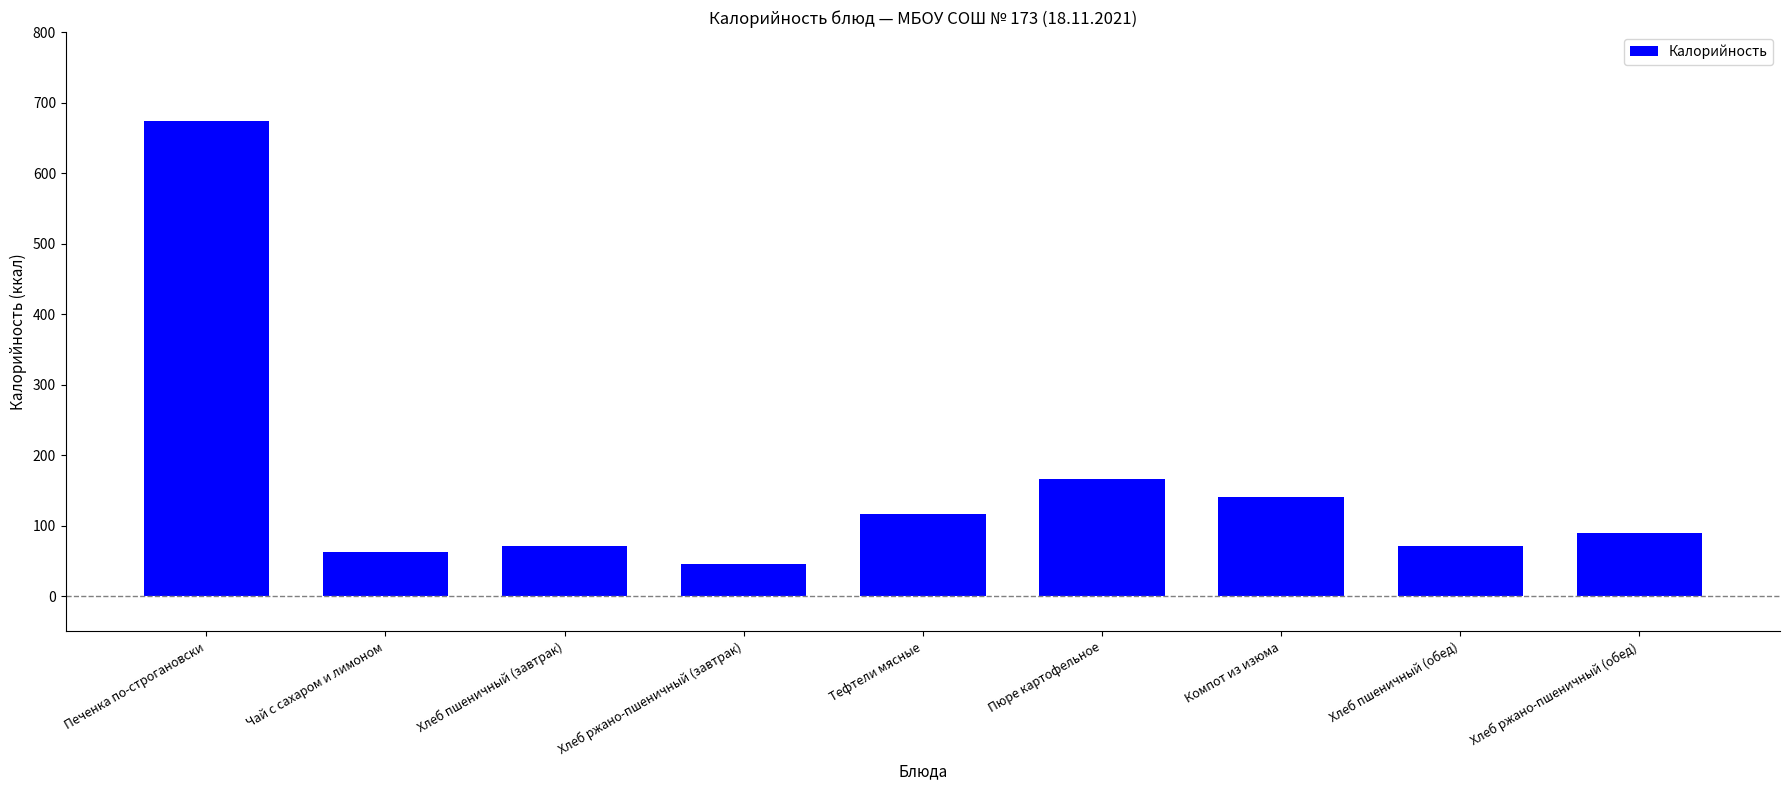

What is the label of the 9th bar from the left?

Хлеб ржано-пшеничный (обед)